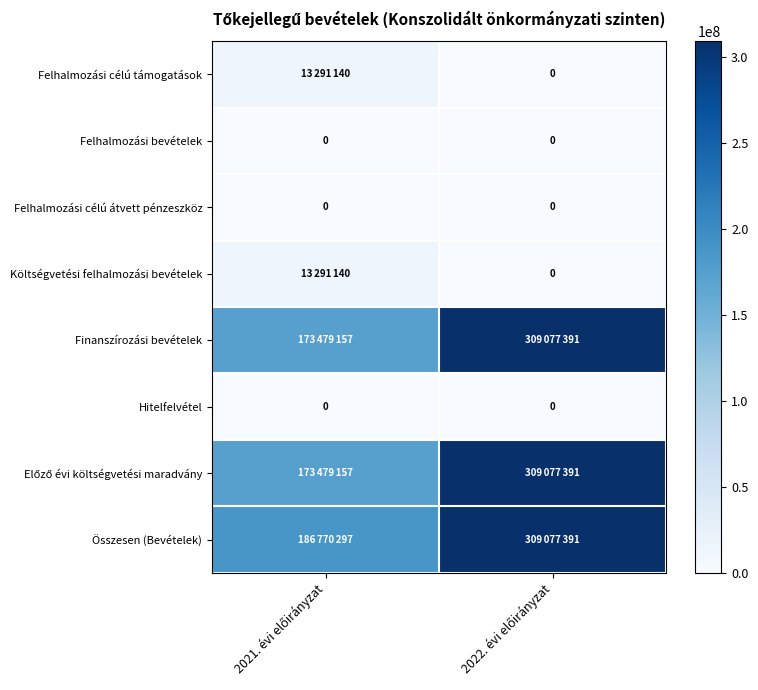

Between 2021. évi előirányzat and 2022. évi előirányzat, which series saw the biggest shift?

Finanszírozási bevételek